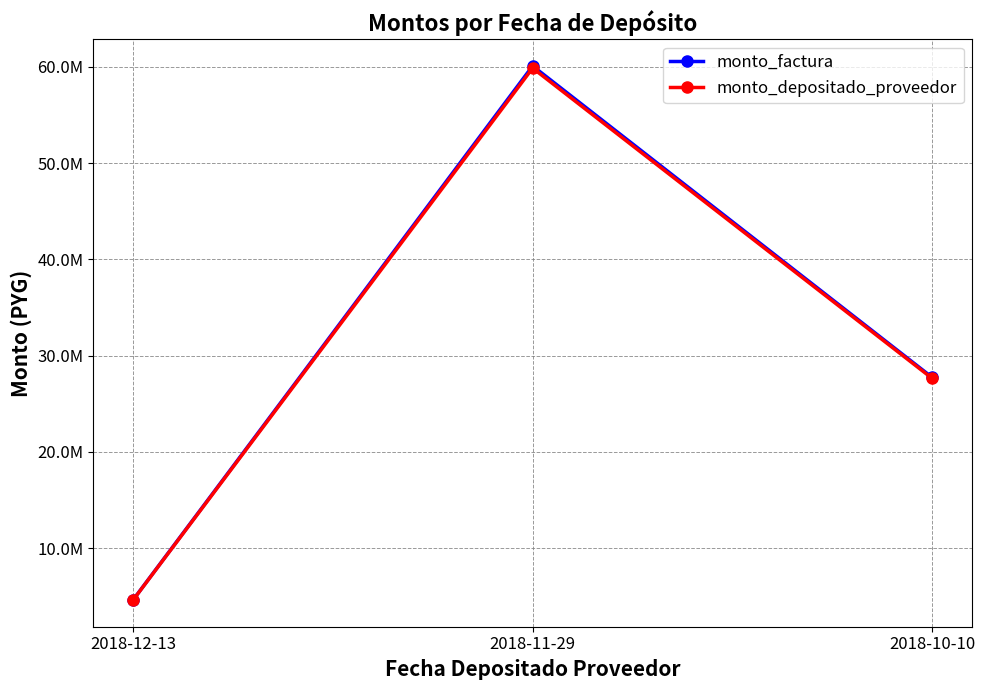

Is this an area chart (filled region under the line)?

No